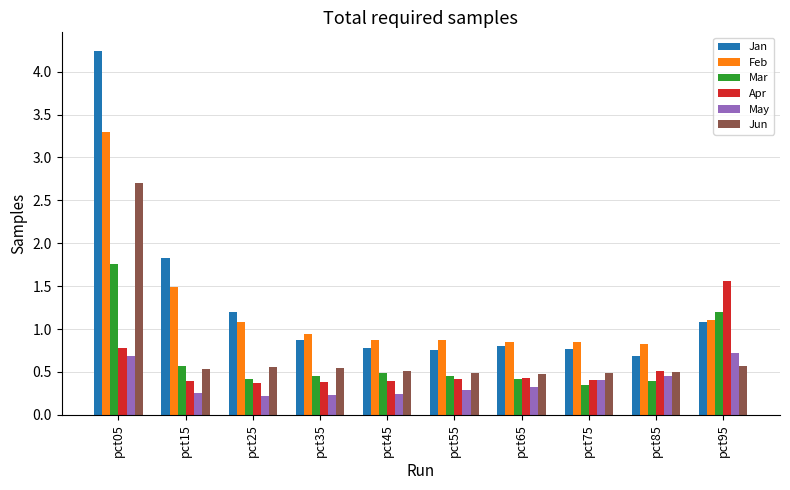

How many groups of bars are there?

10